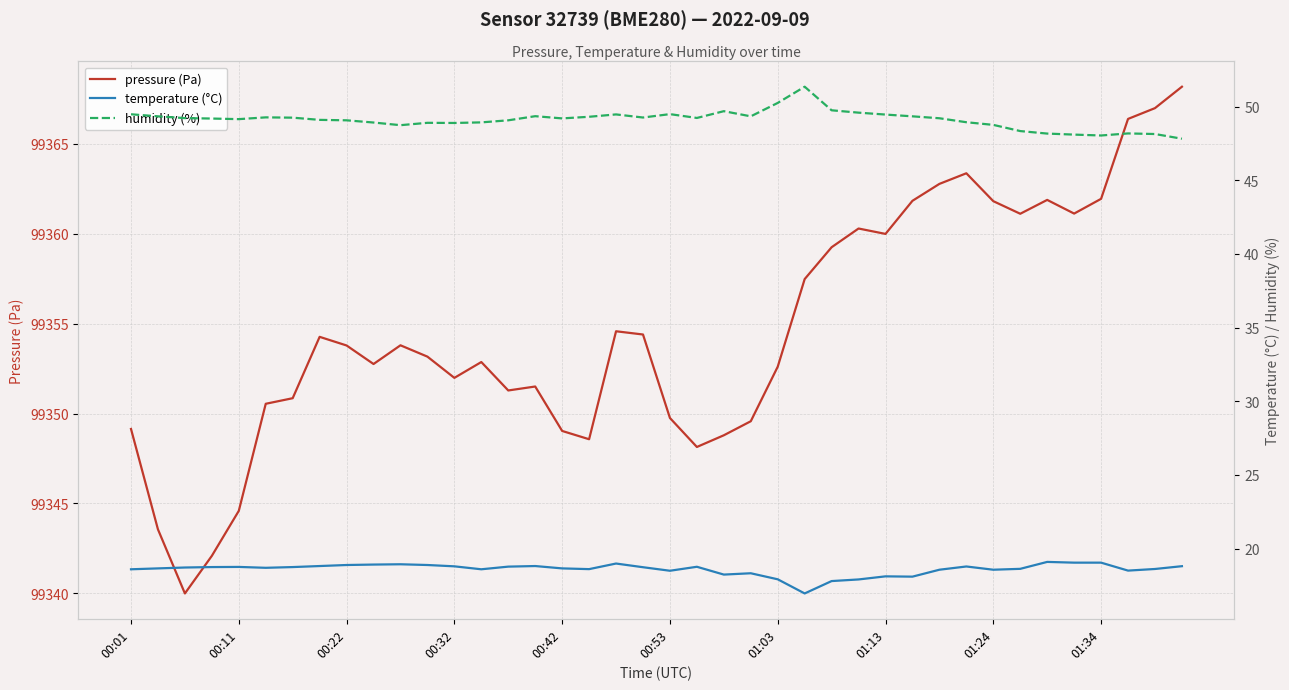

What are all the series names shown in the legend?

pressure (Pa), temperature (°C), humidity (%)